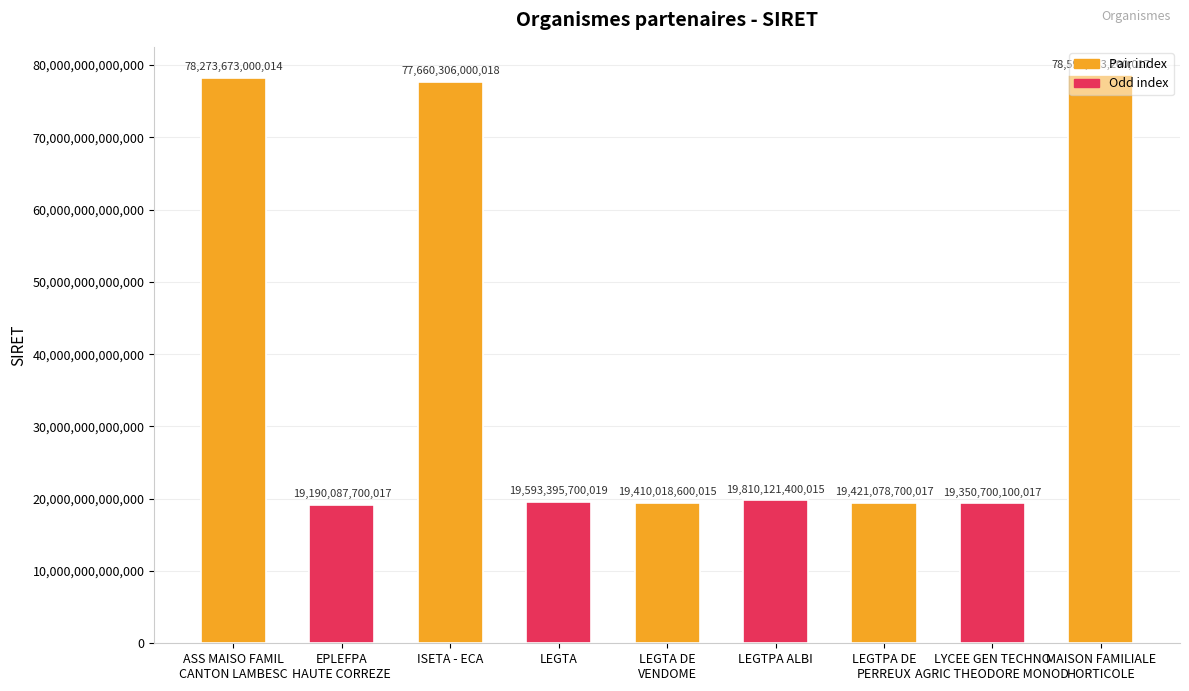

Is it true that the value at ASS MAISO FAMIL
CANTON LAMBESC is 23720667900144?

False